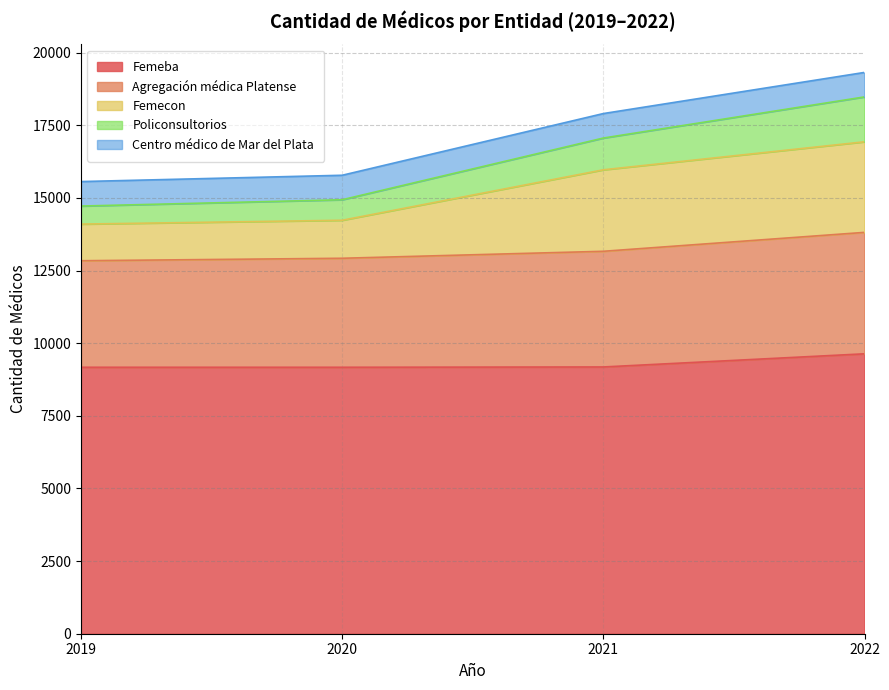

Does the chart display data point markers on the line(s)?

No